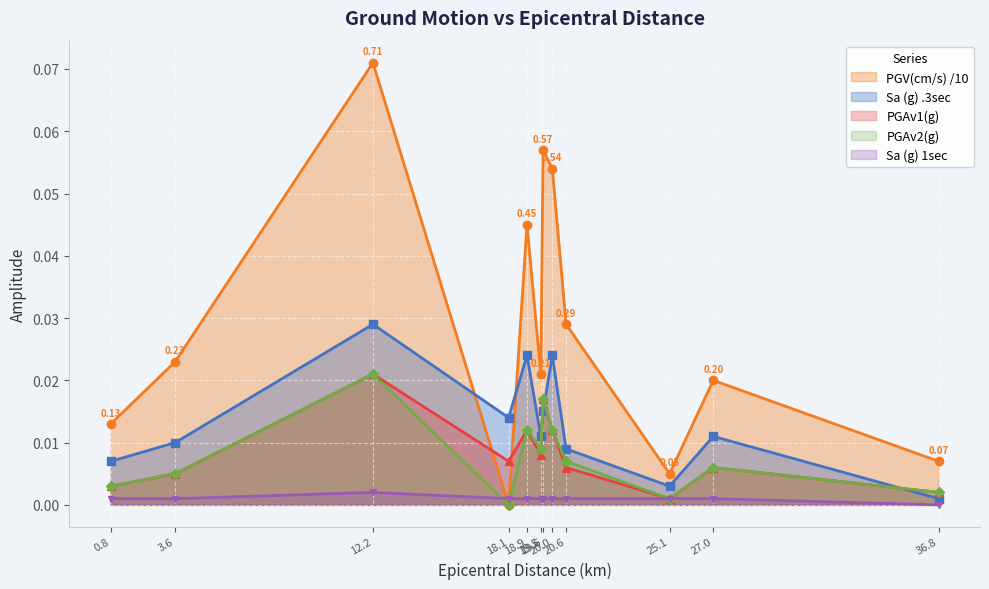

Which category has the highest value in the Sa (g) .3sec series?

12.2